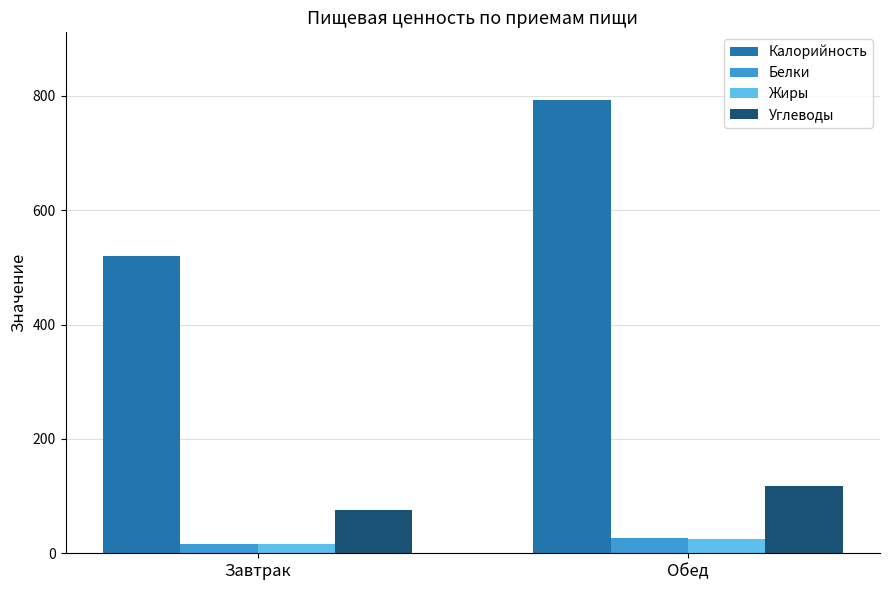

Reading left to right, list all the values displayed in this chart.

Калорийность: Завтрак=519.6	Обед=792.1
Белки: Завтрак=16.4	Обед=26.3
Жиры: Завтрак=16.9	Обед=24.2
Углеводы: Завтрак=75.7	Обед=117.2